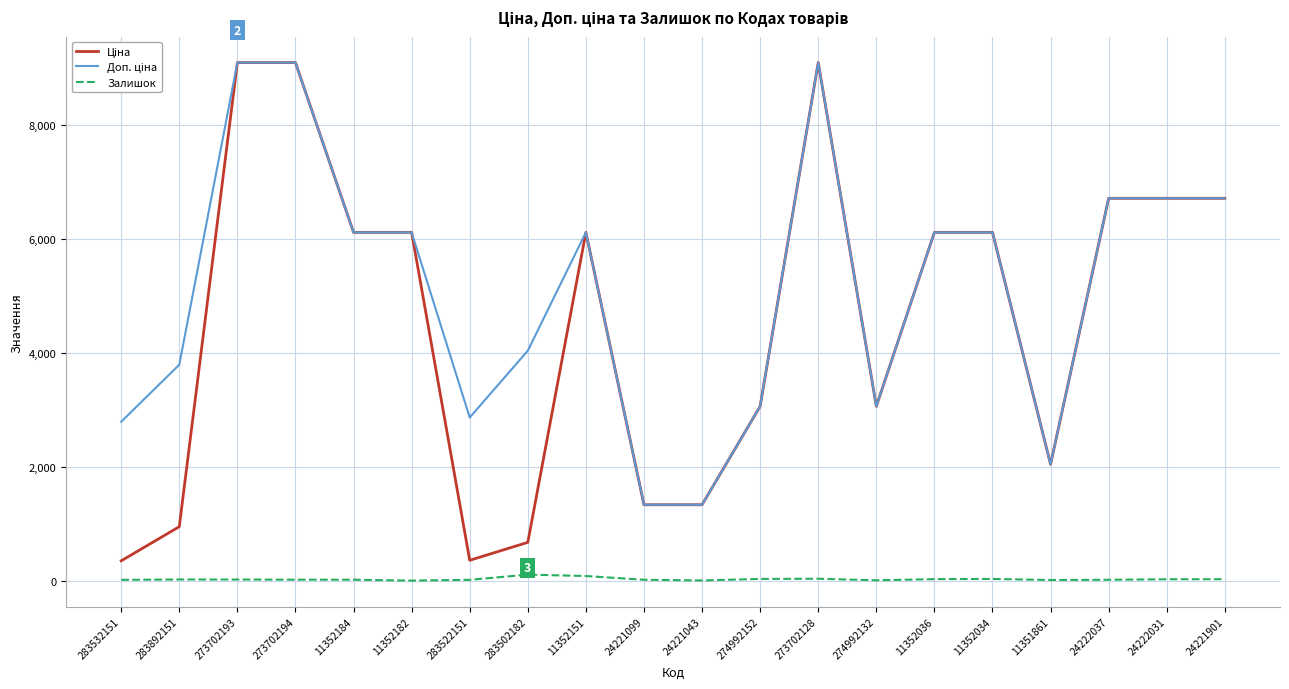

Where does the Залишок series first go above 20?

283892151